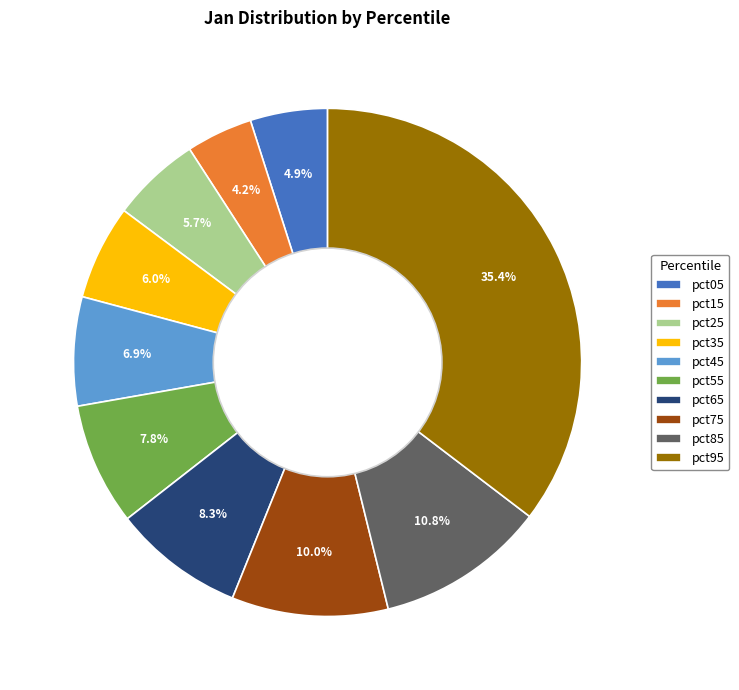

To the nearest percent, what is the difference between the largest and smallest slice percentages?

31%